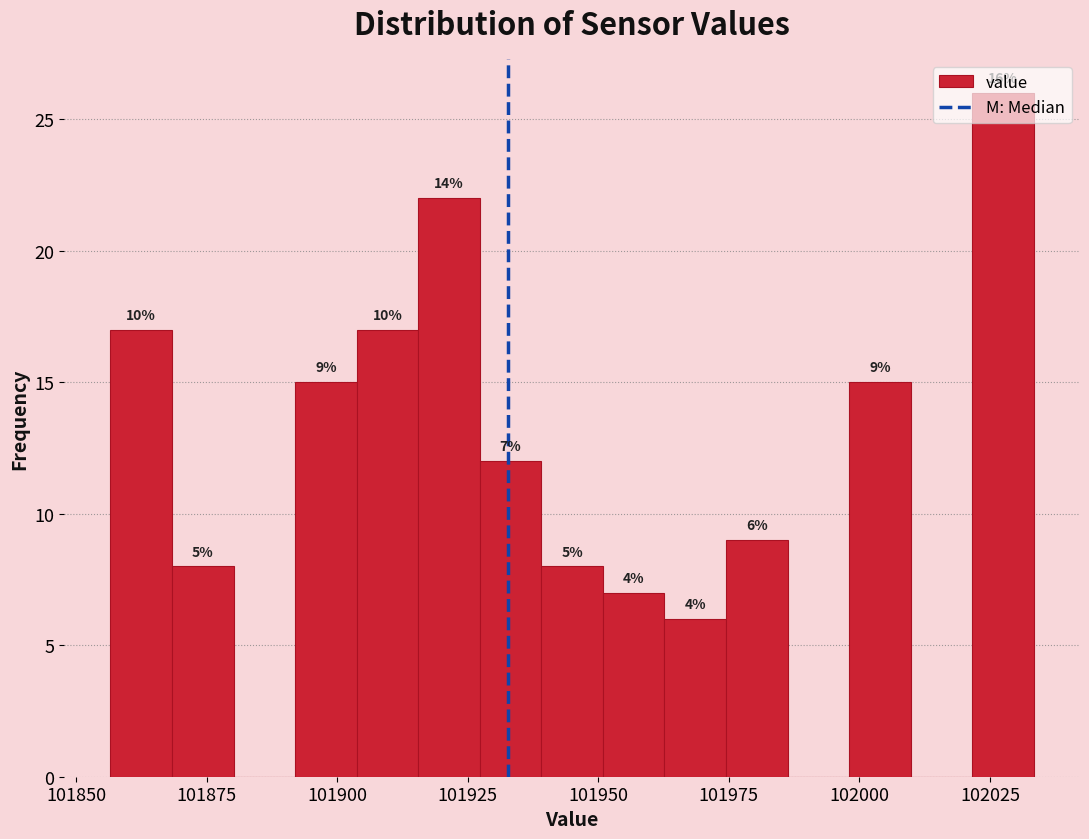

Around what value on the x-axis is the tallest bar? Give the approximate position of its centre, as read against the axis.

102030